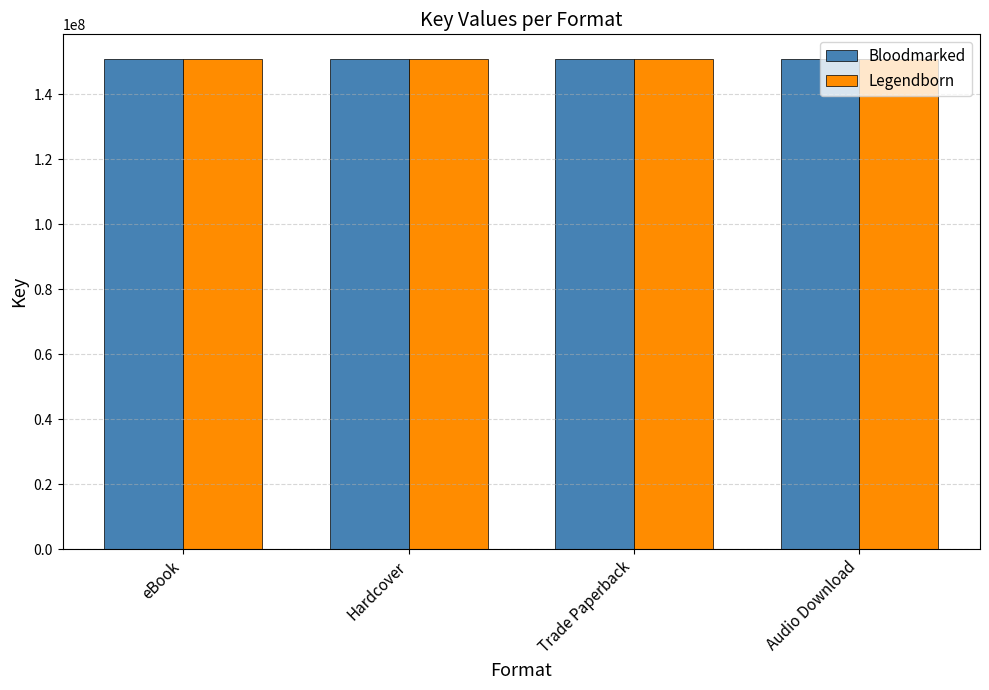

What is the approximate value of Legendborn at eBook?

150878518